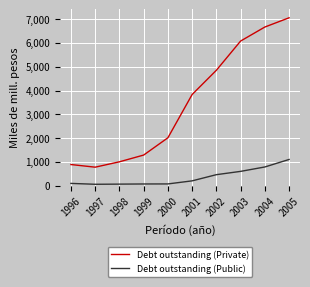

What is the value of the Debt outstanding (Public) point at the 8th from the left?

601072